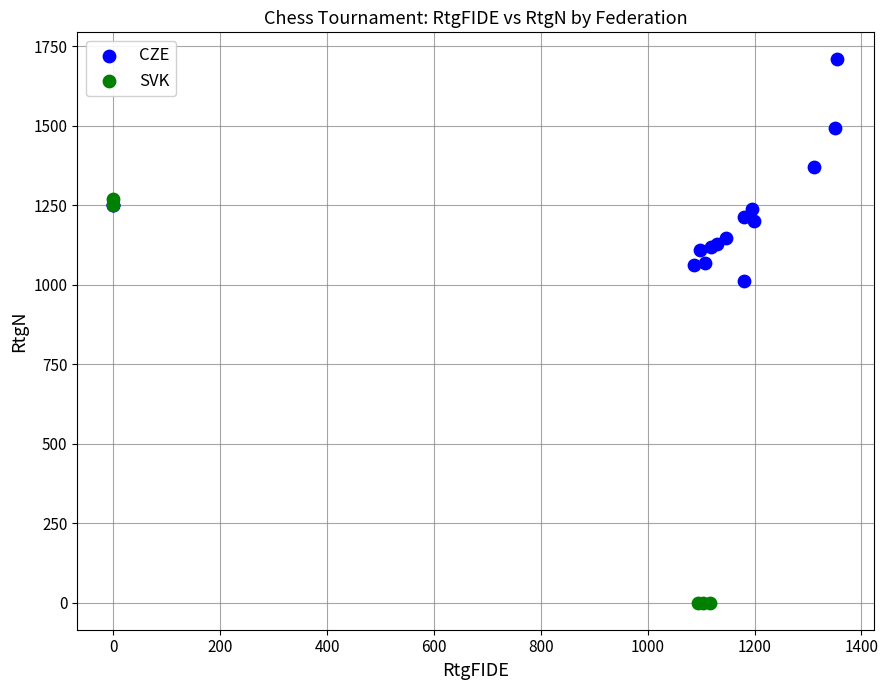

Which series has the widest spread of Y values?

SVK